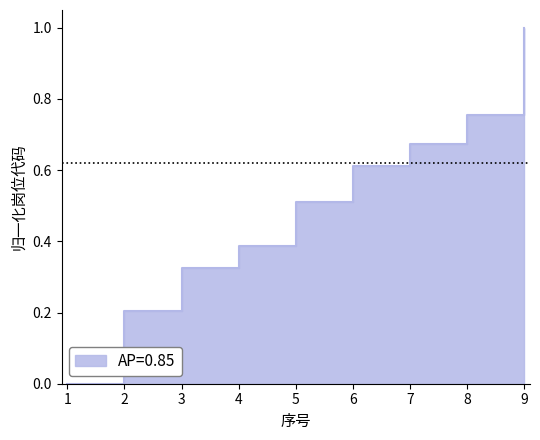

Reading left to right, what are all the values shown in this chart?

0.0	0.2	0.3	0.4	0.5	0.6	0.7	0.8	1.0